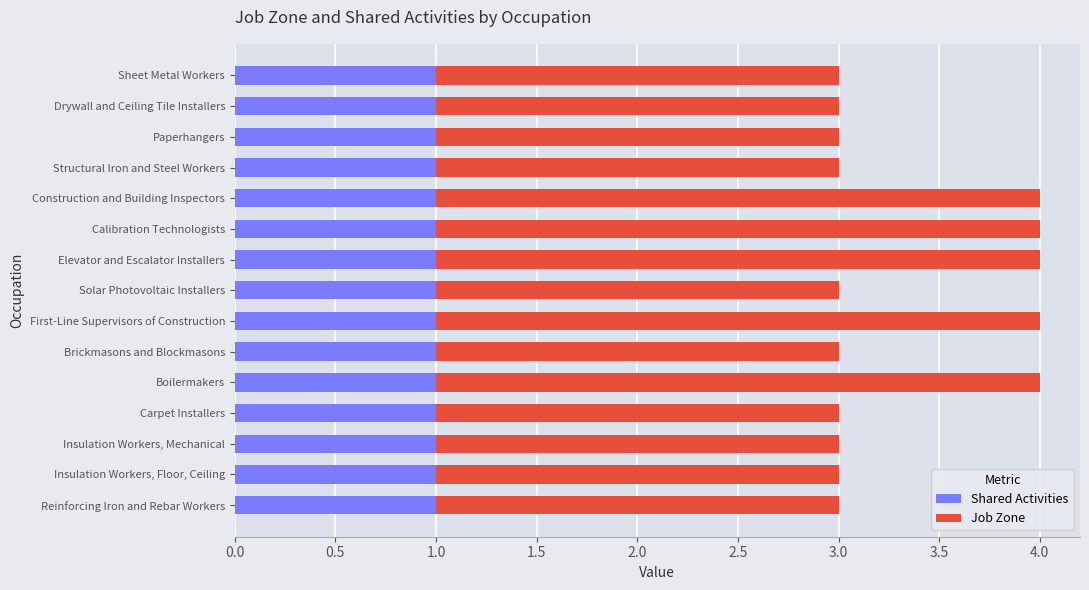

What is the total value across all series at Insulation Workers, Mechanical?

3